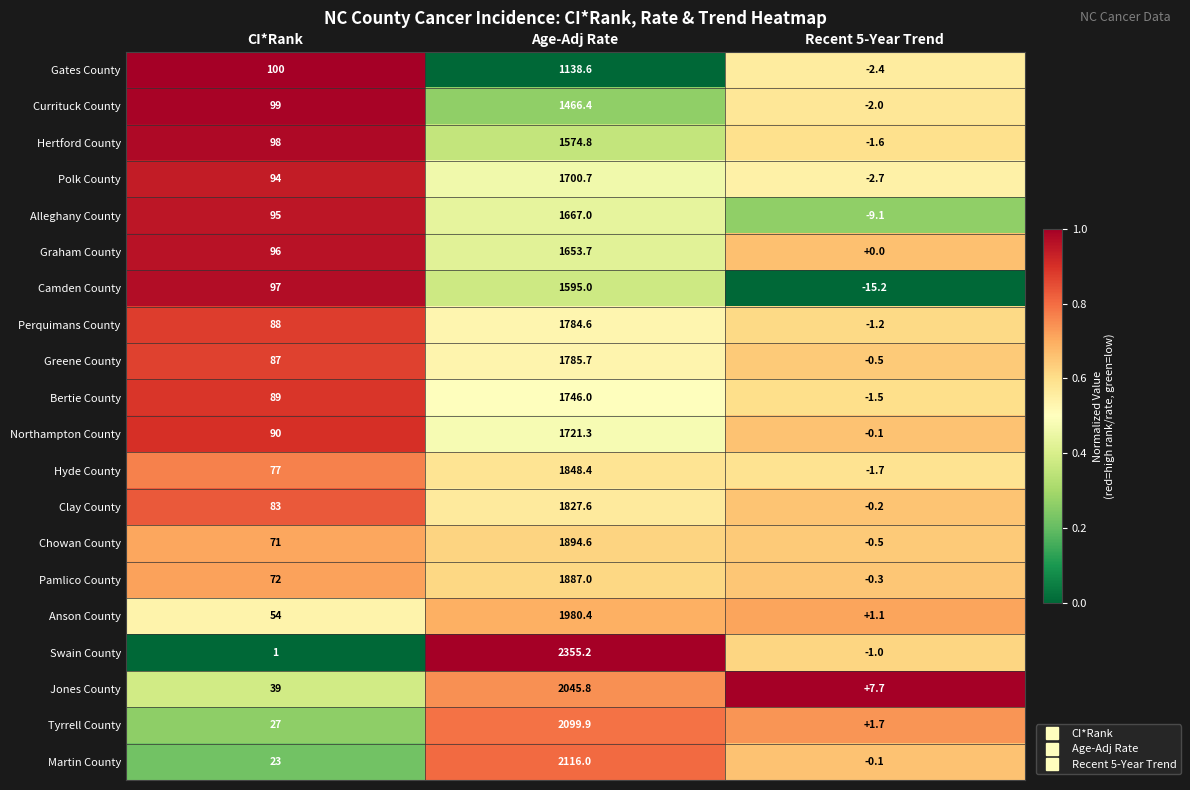

Where is Hyde County nearest to the value 923?

CI*Rank